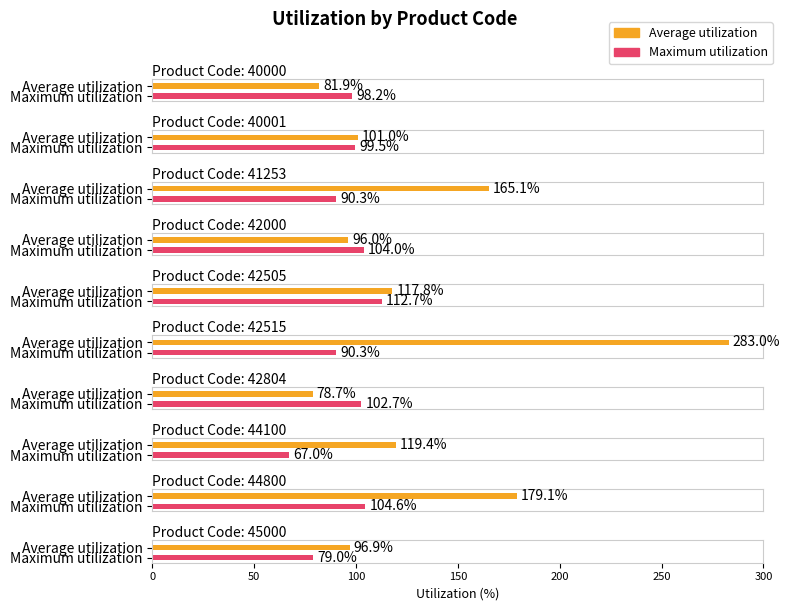

Reading left to right, extract all data points from this chart.

Average utilization: 40000=81.9	40001=101.0	41253=165.1	42000=96.0	42505=117.8	42515=283.0	42804=78.7	44100=119.4	44800=179.1	45000=96.9
Maximum utilization: 40000=98.2	40001=99.5	41253=90.3	42000=104.0	42505=112.7	42515=90.3	42804=102.7	44100=67.0	44800=104.6	45000=79.0